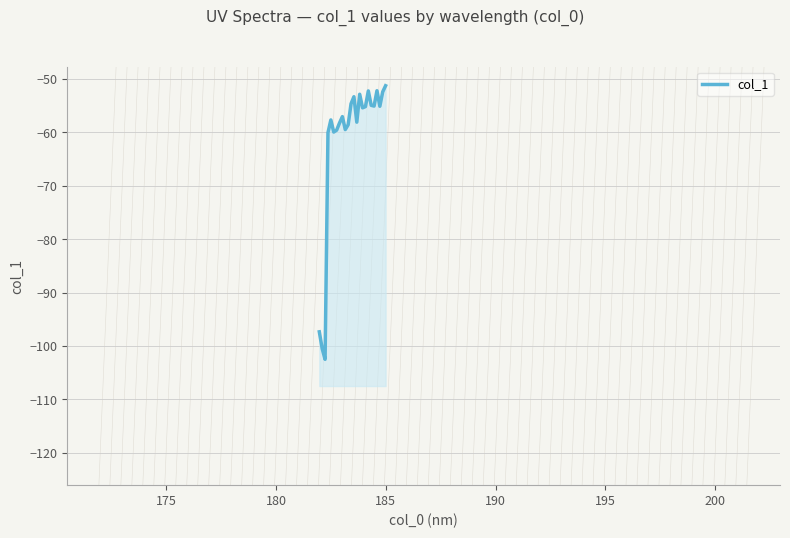

What is the smallest value displayed?

-102.5